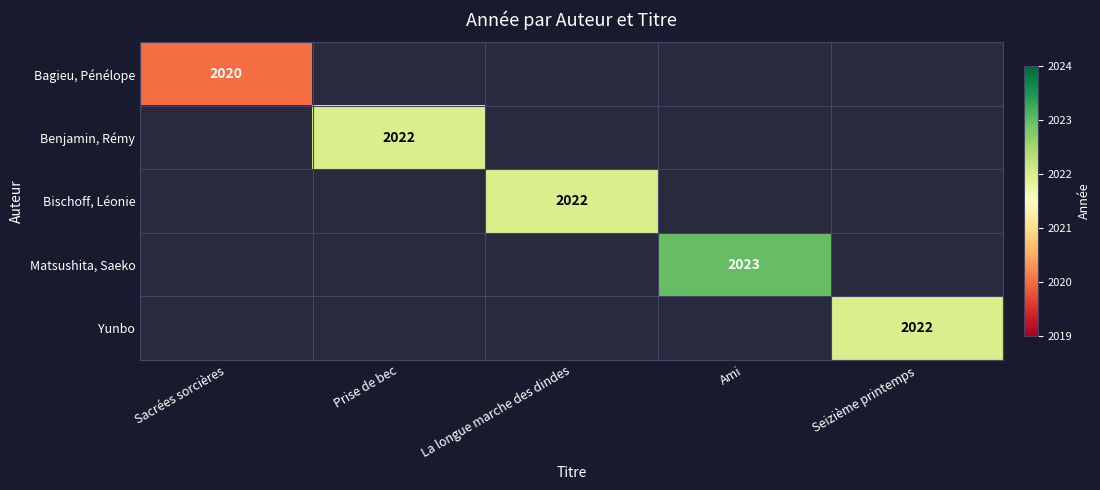

The value of Yunbo at Seizième printemps is 2022. True or false?

True